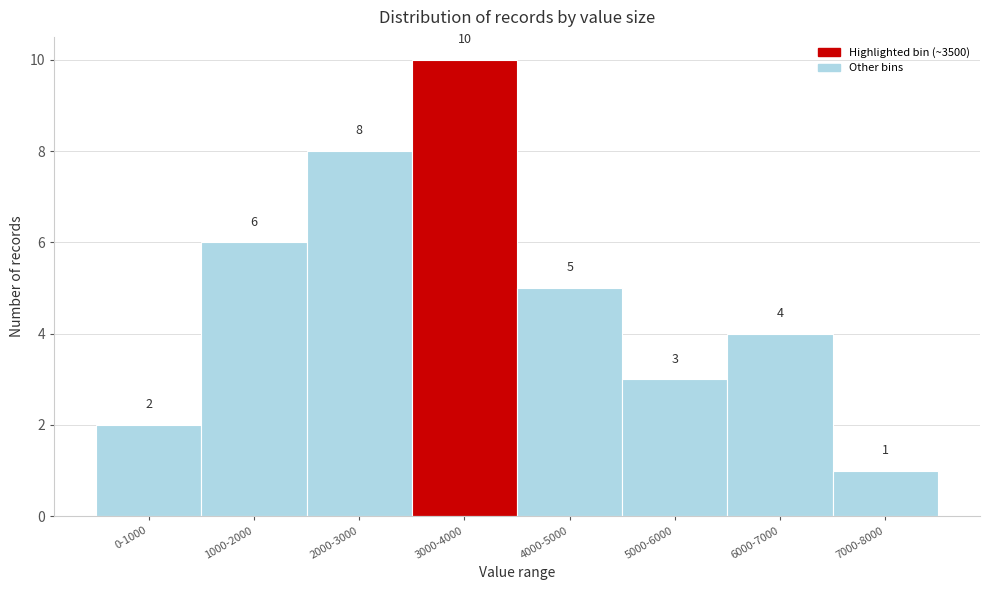

Reading left to right, transcribe all the data shown in this chart.

2	6	8	10	5	3	4	1